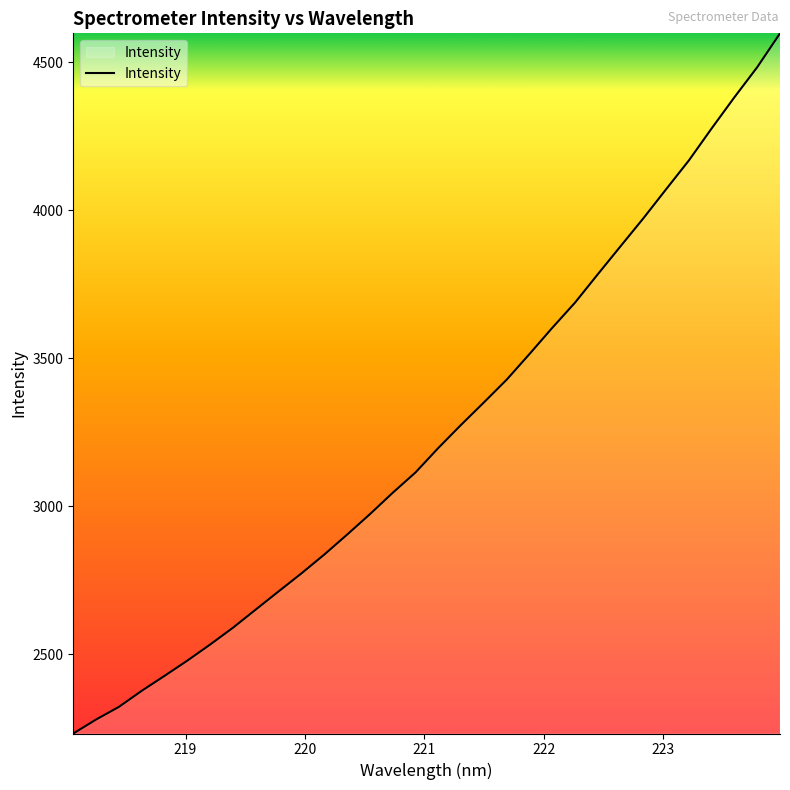

True or false: the data has more than 1 interior local peaks.

False